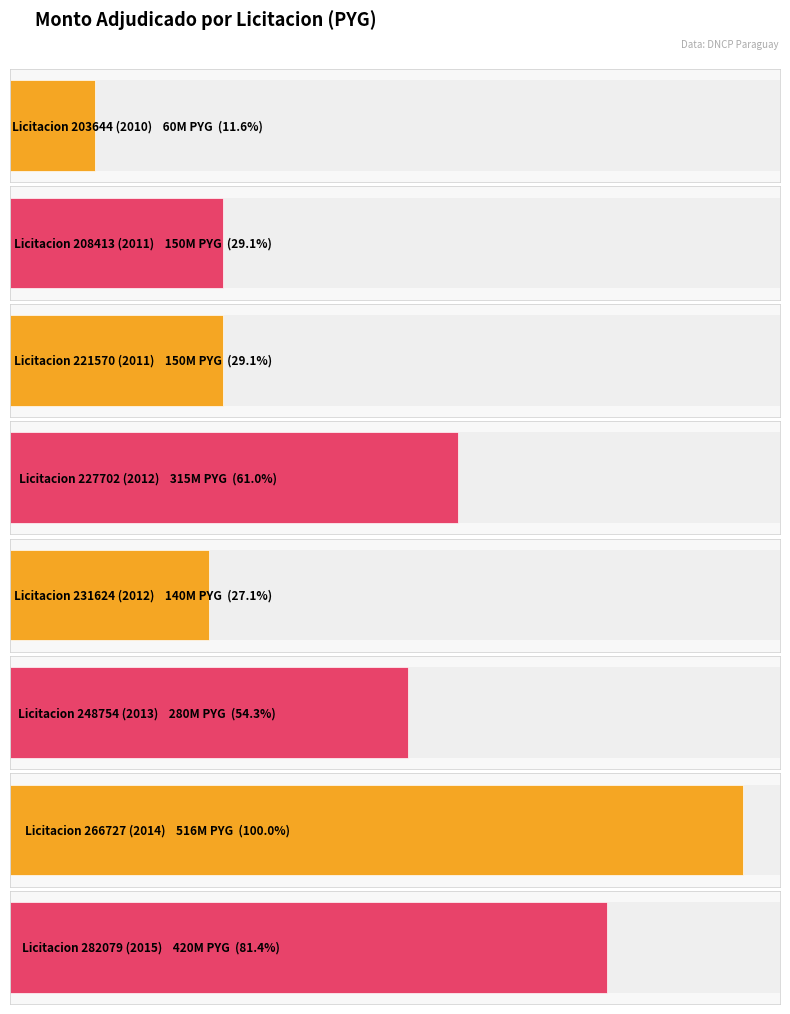

Count the number of categories in the chart.

8